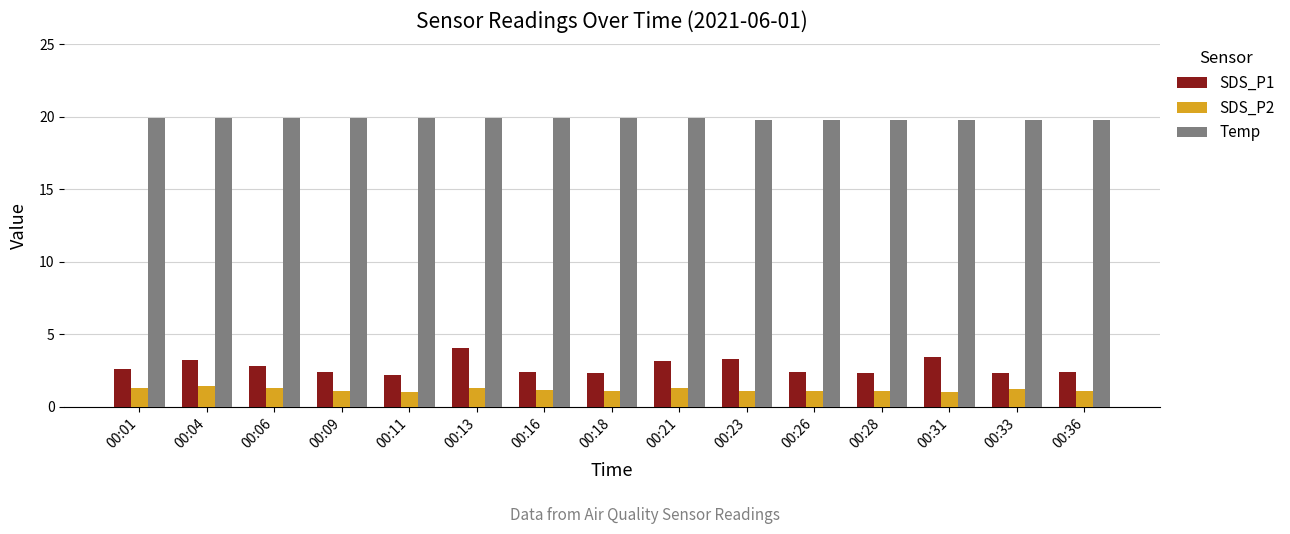

What is the greatest value displayed?

19.9